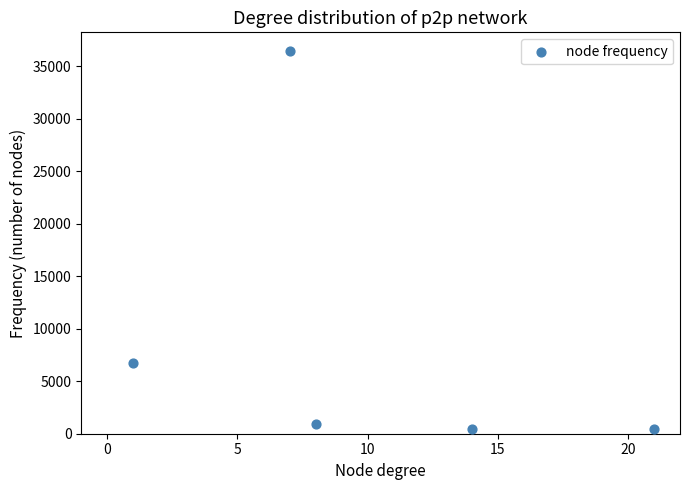

What Y value in the scatter plot is closest to 18450?

6750